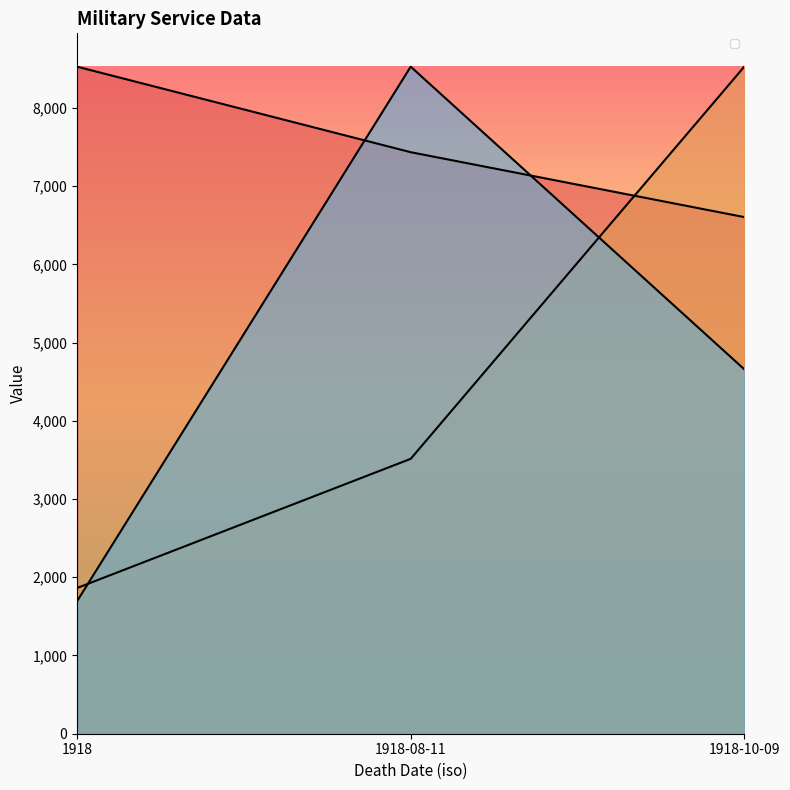

How many values in the _source/lifecycle/service/0/number series are below 3514?

1